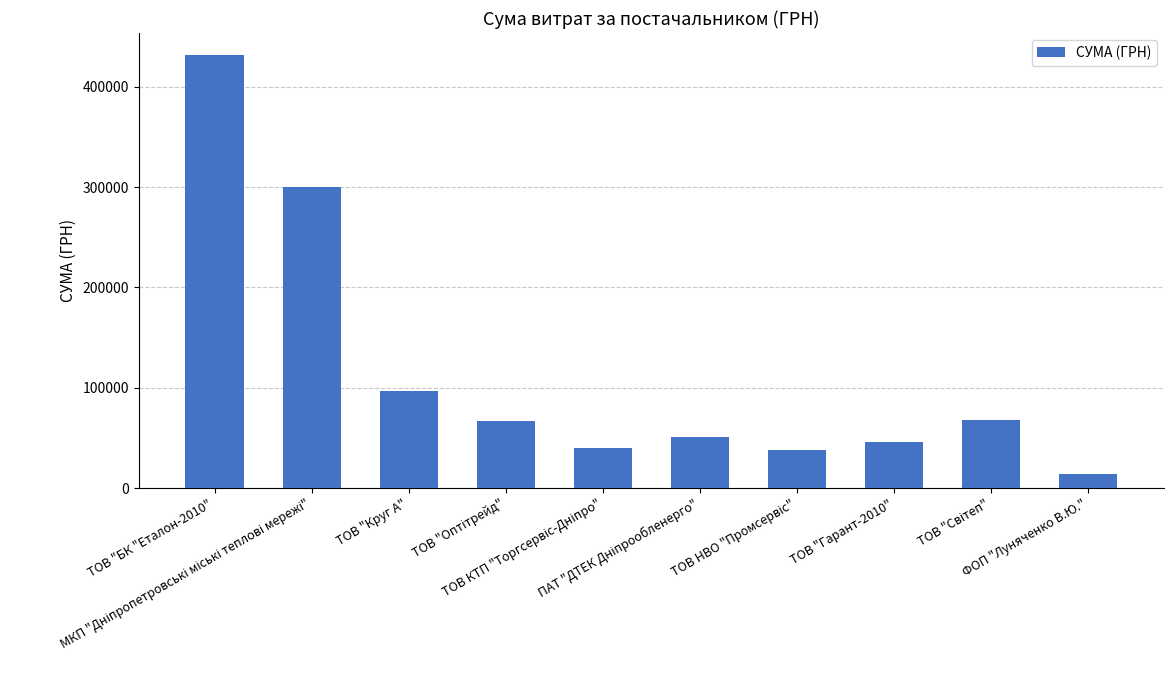

What is the average value?

115243.2